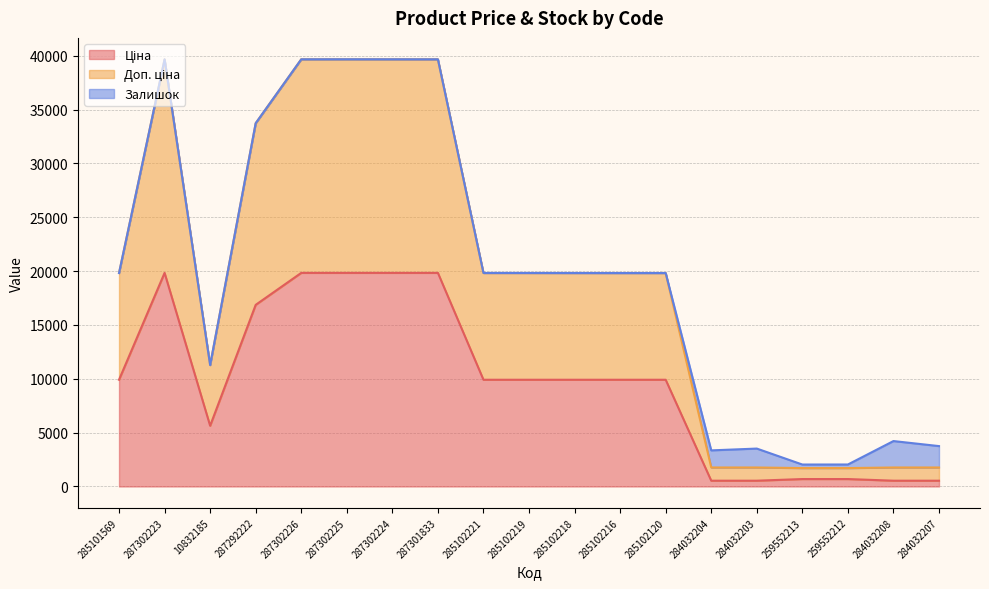

How many interior local valleys does the Ціна series have?

1